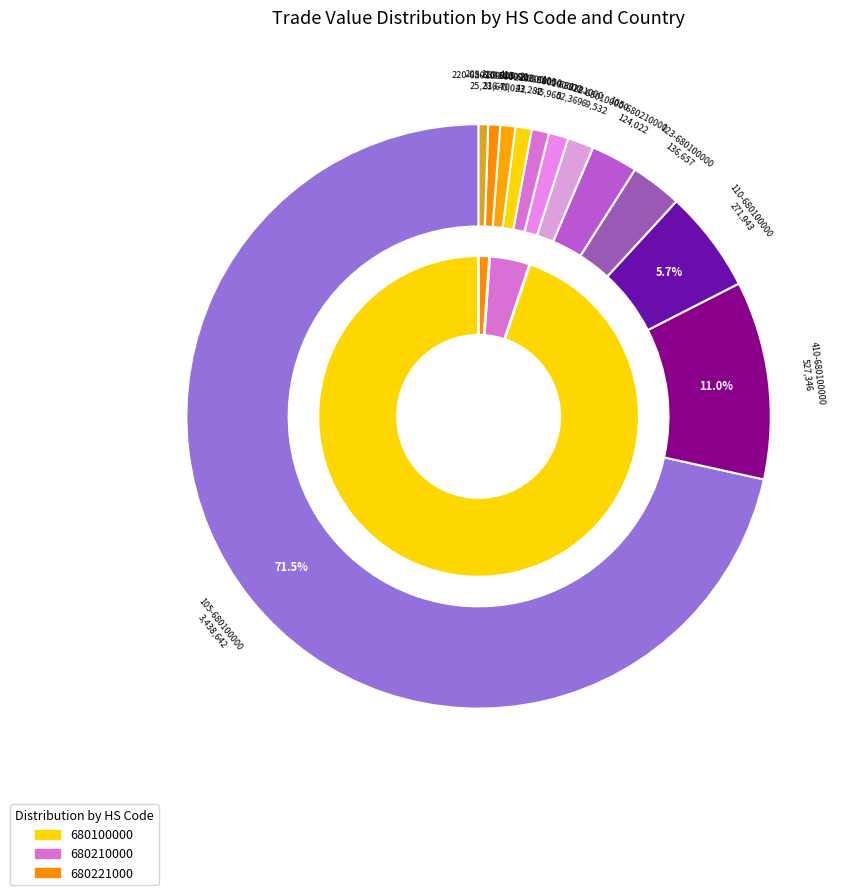

Rank the categories by value from lowest to highest.

220-680100000, 205-680100000, 210-680210000, 413-680100000, 213-680100000, 105-680221000, 118-680100000, 105-680210000, 123-680100000, 110-680100000, 410-680100000, 105-680100000